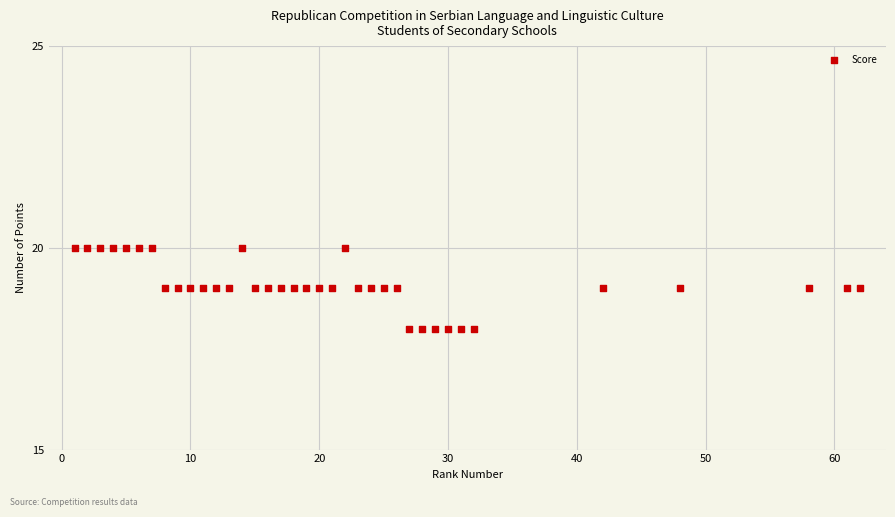

What is the range of X values (max minus min)?

61